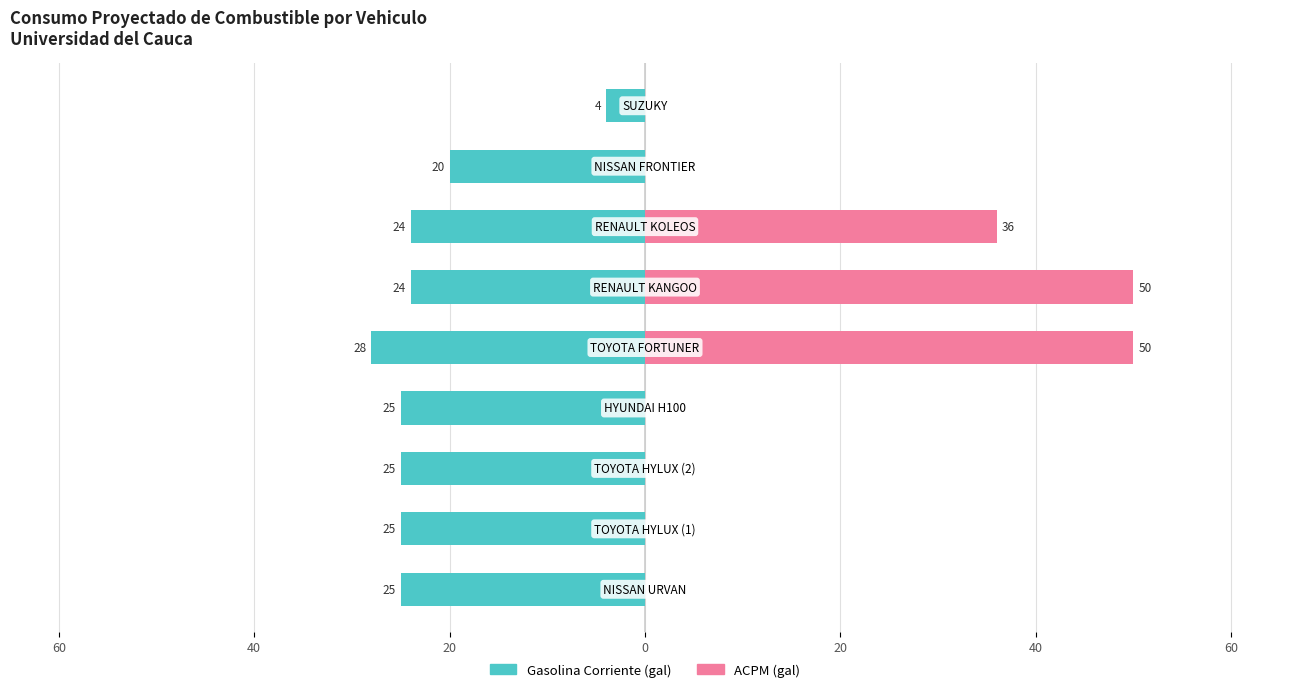

What is the difference between the maximum and minimum values in the ACPM series?

50